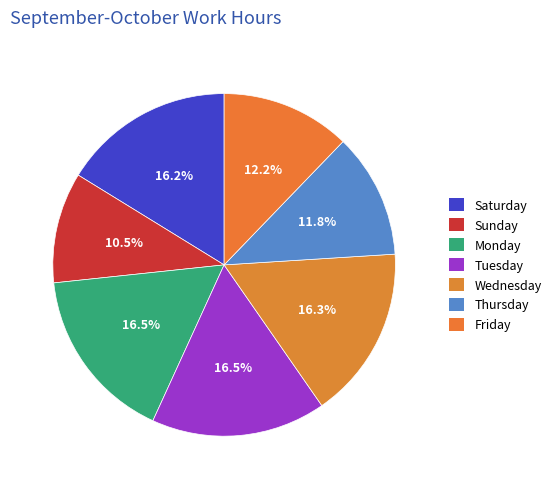

How many segments does this pie chart have?

7